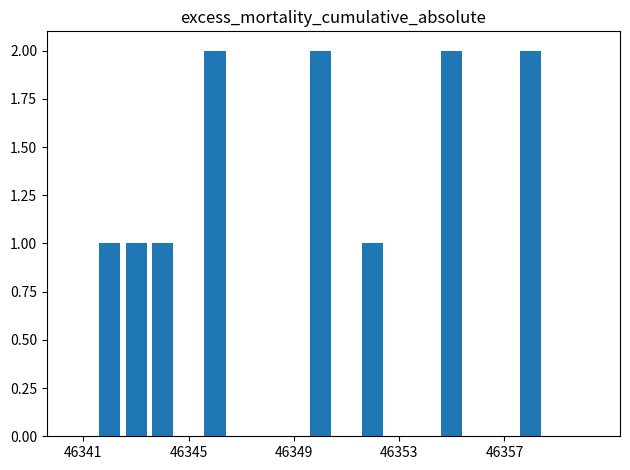

What is the sum of all values?

12